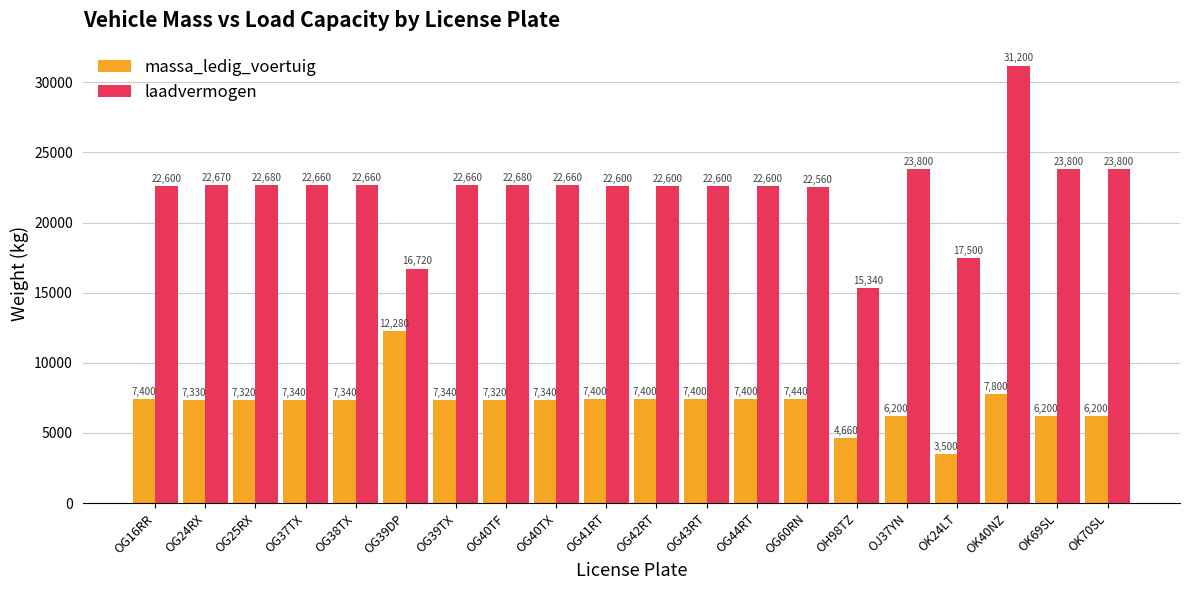

Reading right to left, extract all data points from this chart.

massa_ledig_voertuig: 6200	6200	7800	3500	6200	4660	7440	7400	7400	7400	7400	7340	7320	7340	12280	7340	7340	7320	7330	7400
laadvermogen: 23800	23800	31200	17500	23800	15340	22560	22600	22600	22600	22600	22660	22680	22660	16720	22660	22660	22680	22670	22600